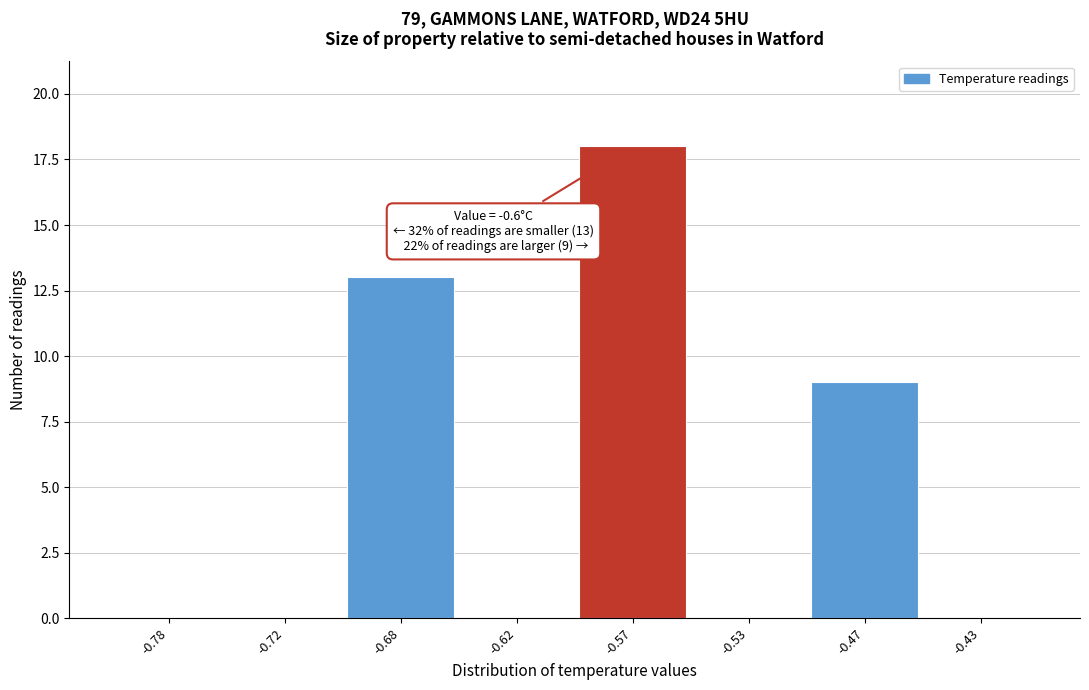

Reading left to right, extract all data points from this chart.

-0.78=0	-0.72=0	-0.68=13	-0.62=0	-0.57=18	-0.53=0	-0.47=9	-0.43=0